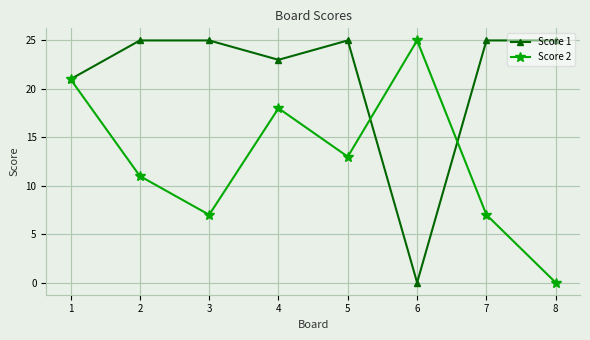

What is the difference between the Score 1 values at 6 and 2?

25